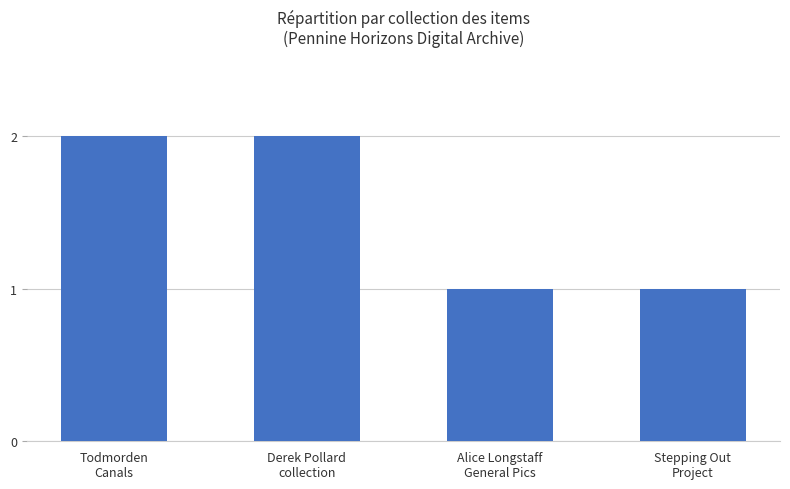

What is the sum of all values?

6